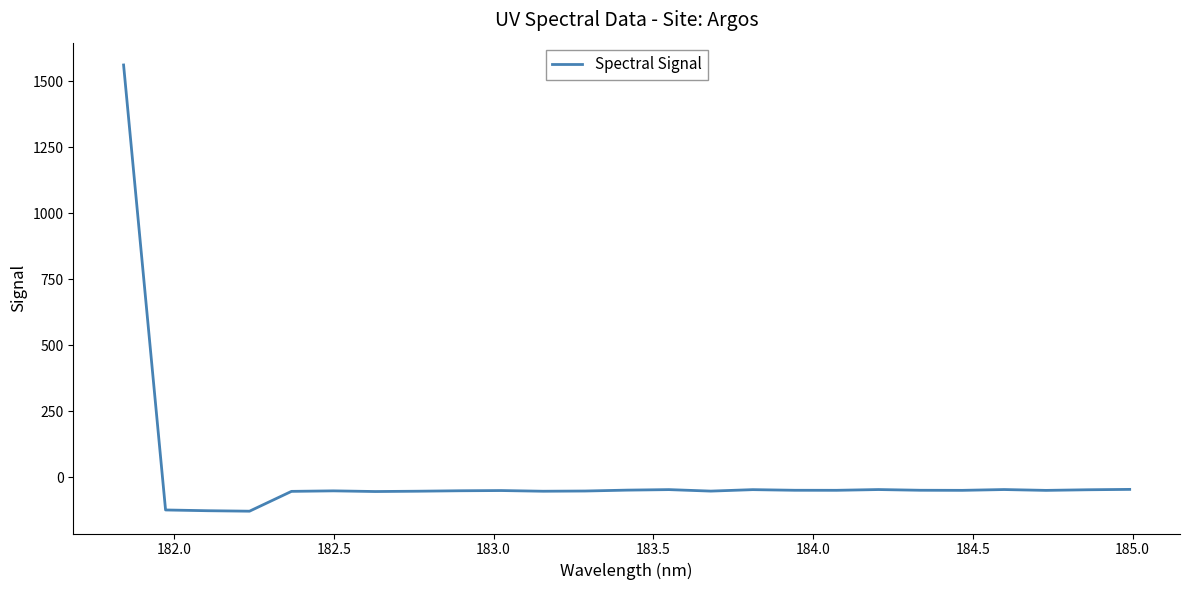

What is the greatest value displayed?

1561.3